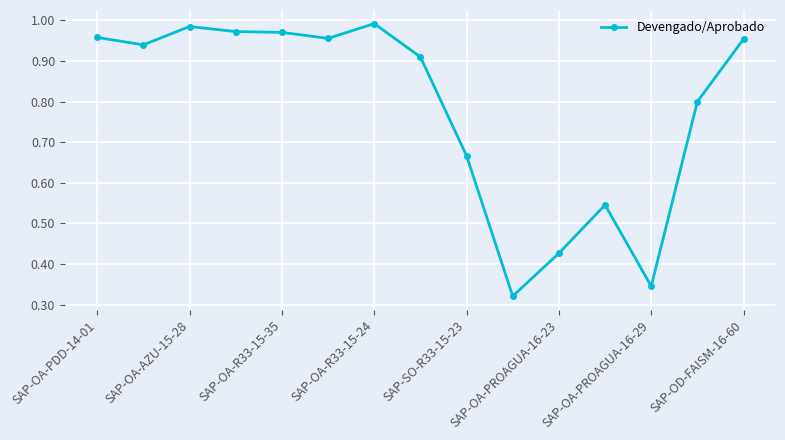

How many lines are shown in the chart?

1